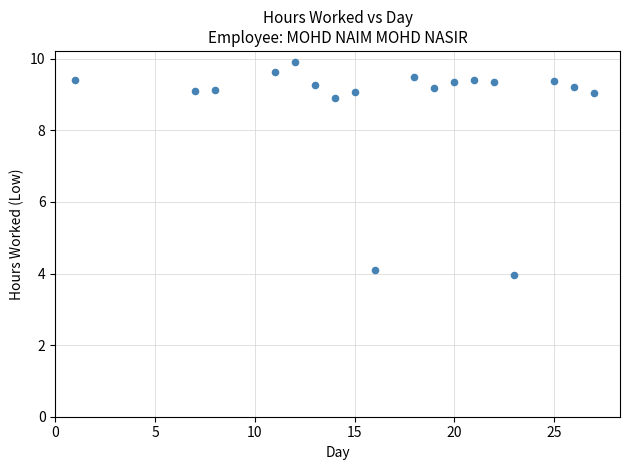

What is the range of X values (max minus min)?

26.0